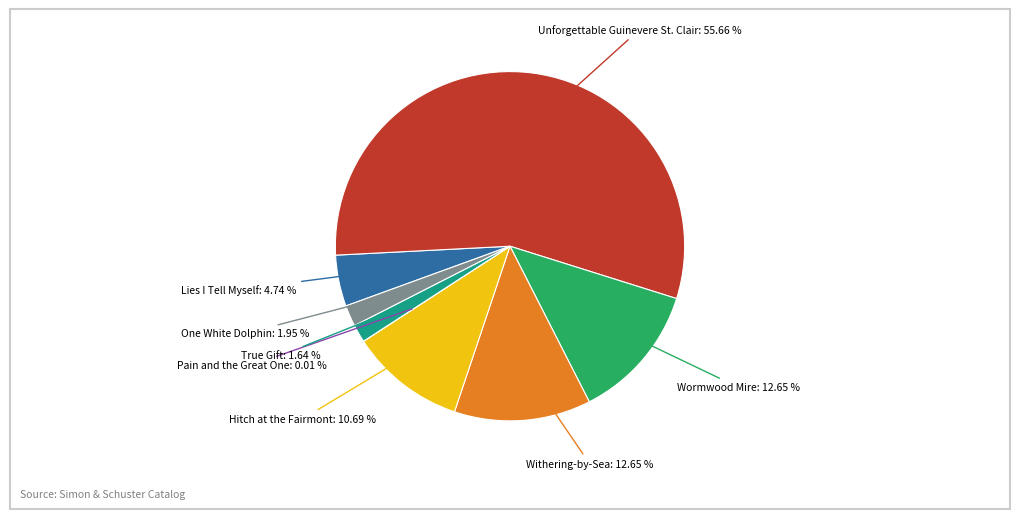

Is there any slice that represents more than half of the pie?

Yes